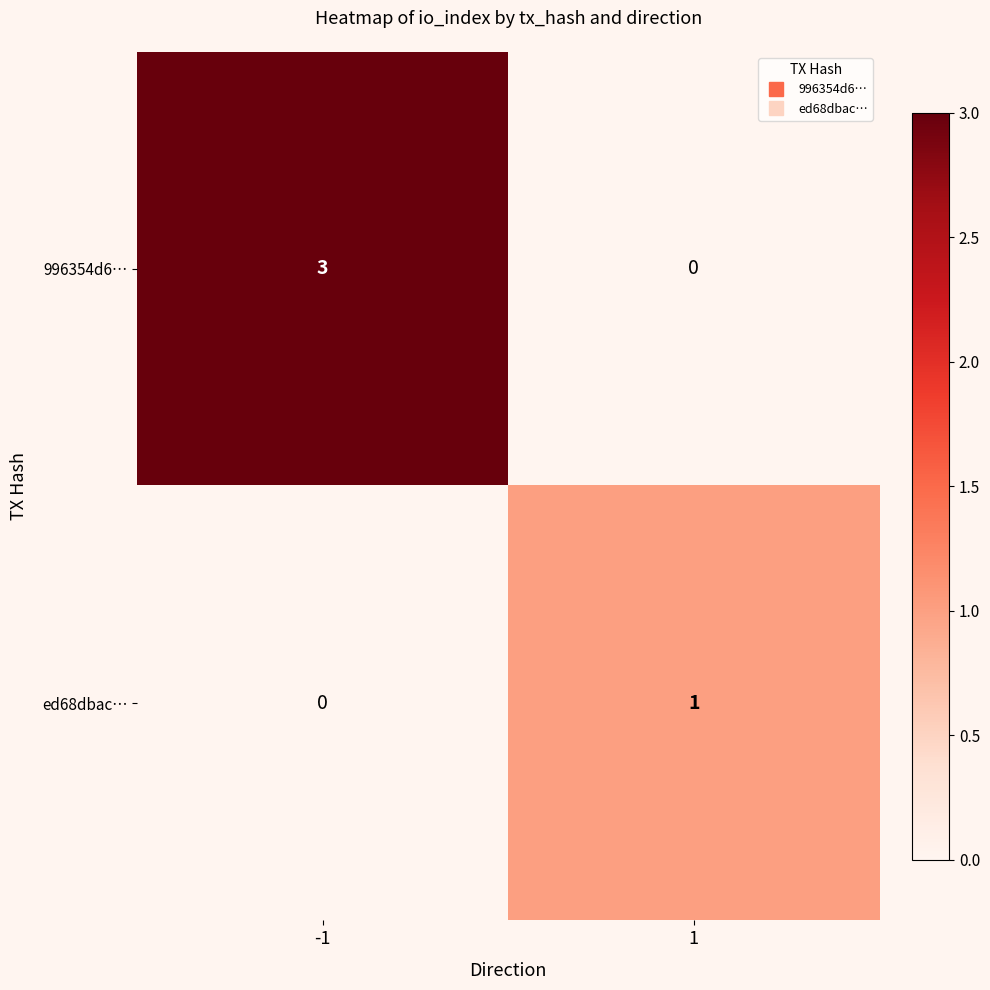

What is the spread (max minus min) of values at -1?

3